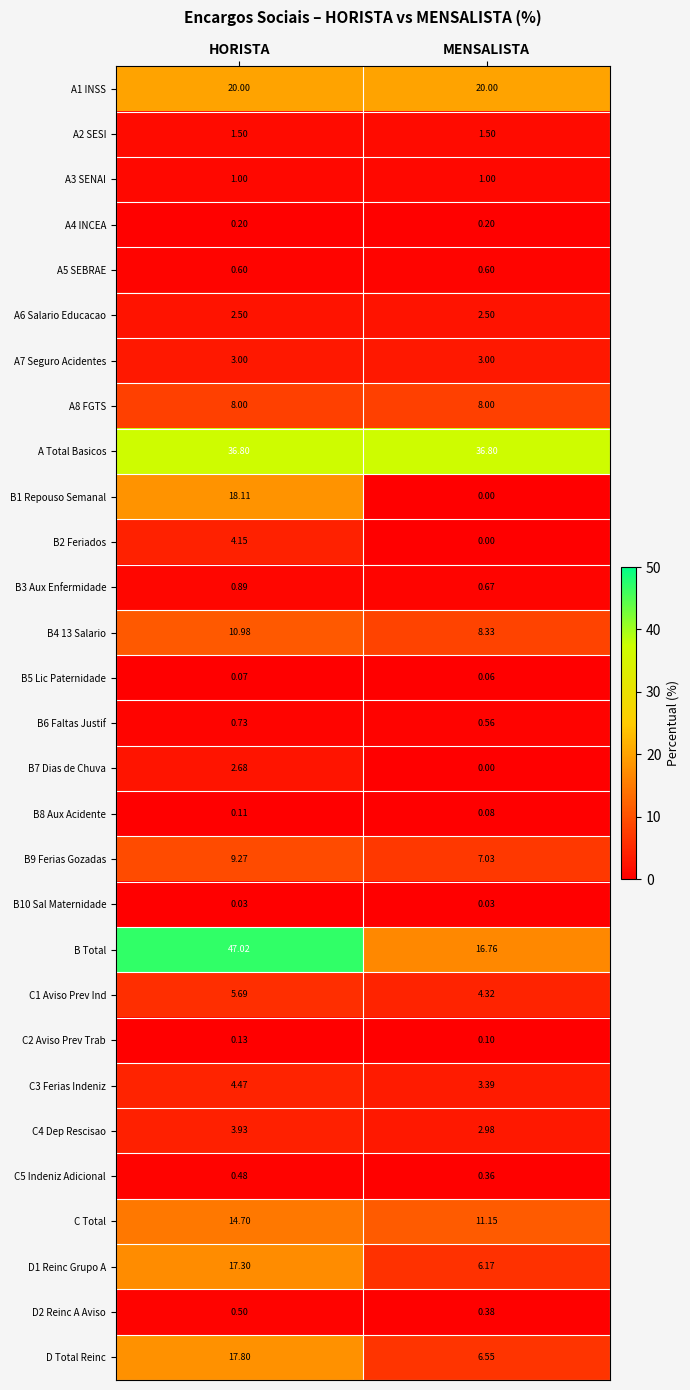

Which series changed the most between HORISTA and MENSALISTA?

B Total